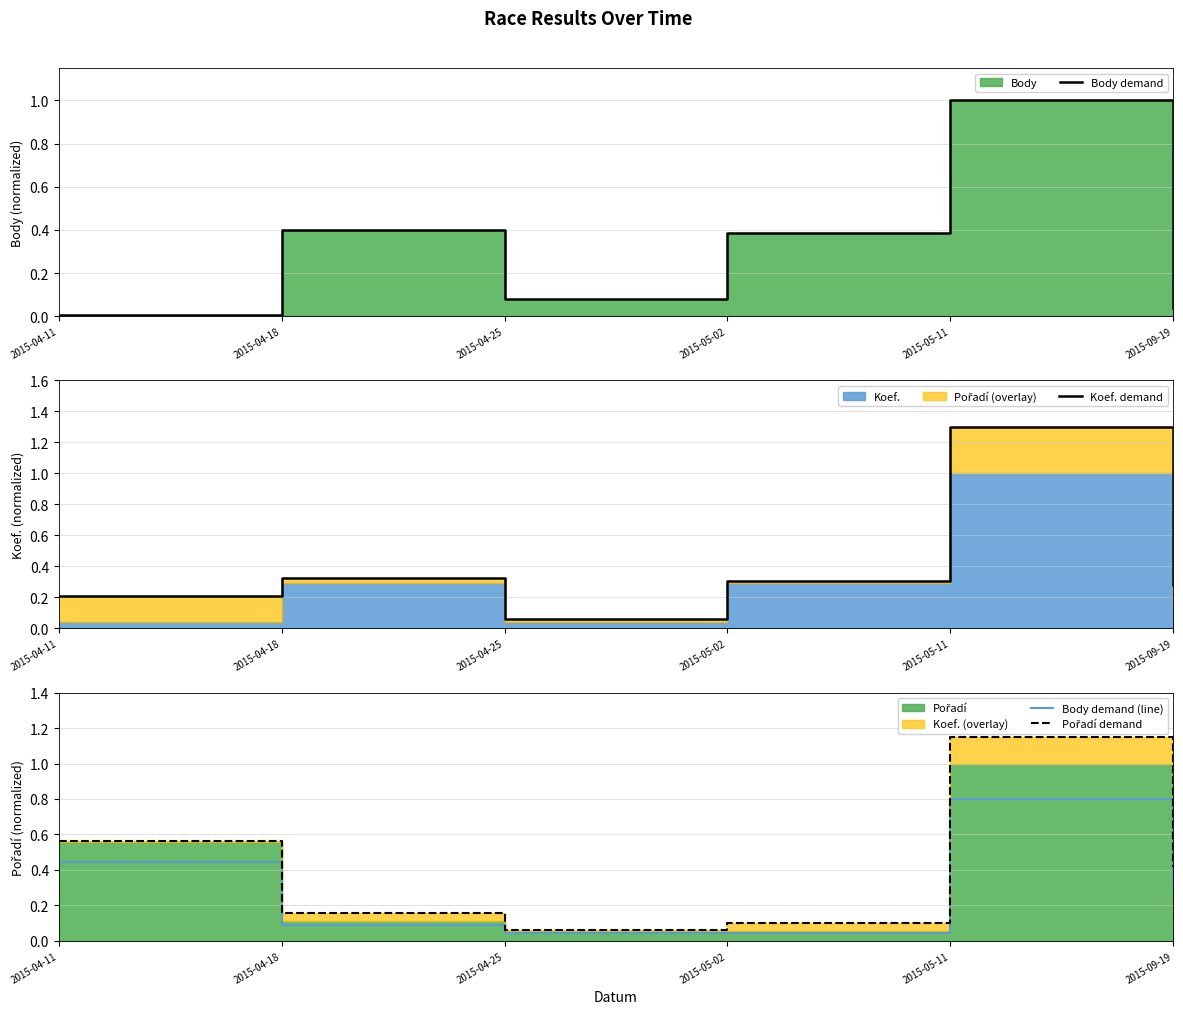

Is it true that Body demand (line) equals 0.1 at 2015-04-18?

True